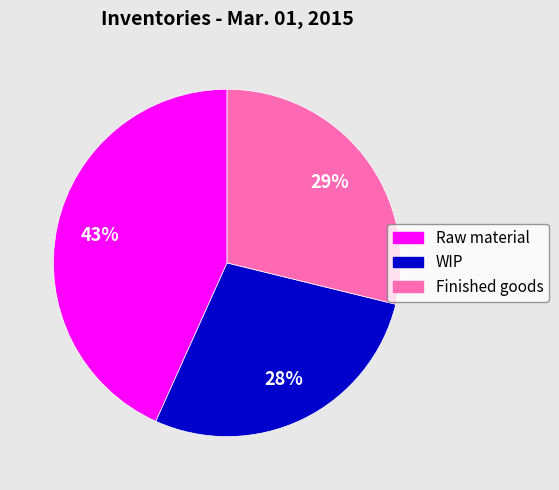

Which has a higher value, WIP or Finished goods?

Finished goods